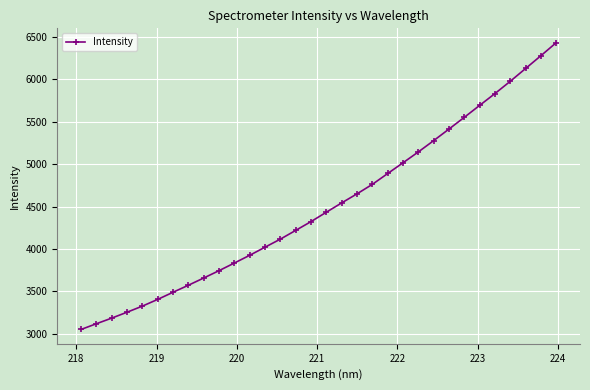

What is the maximum value shown in the chart?

6431.1